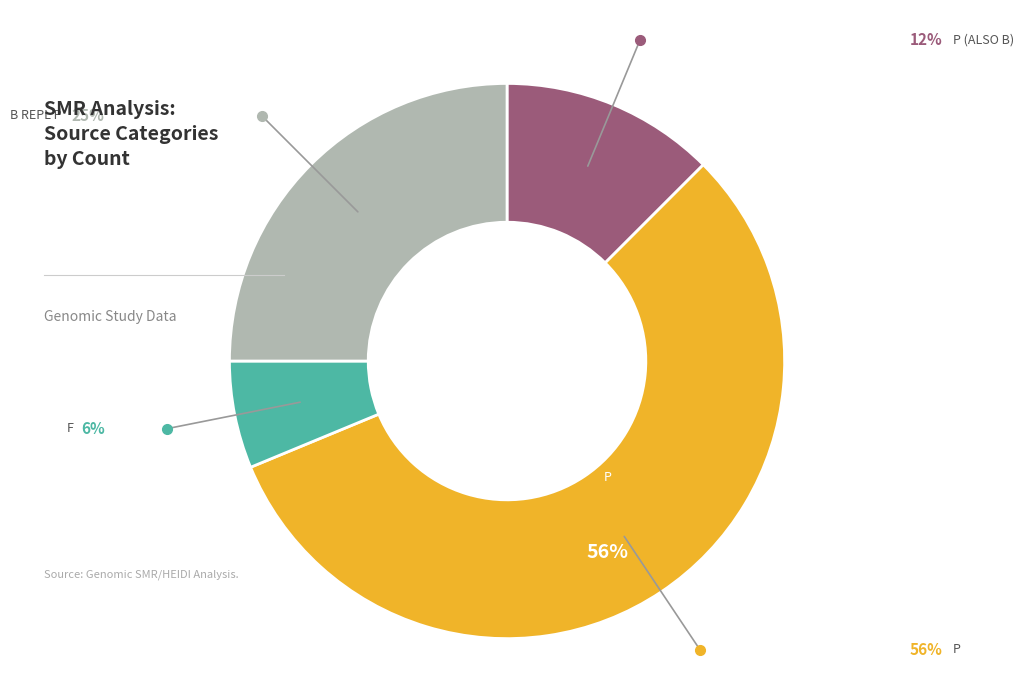

To the nearest percent, what is the average slice percentage?

25%